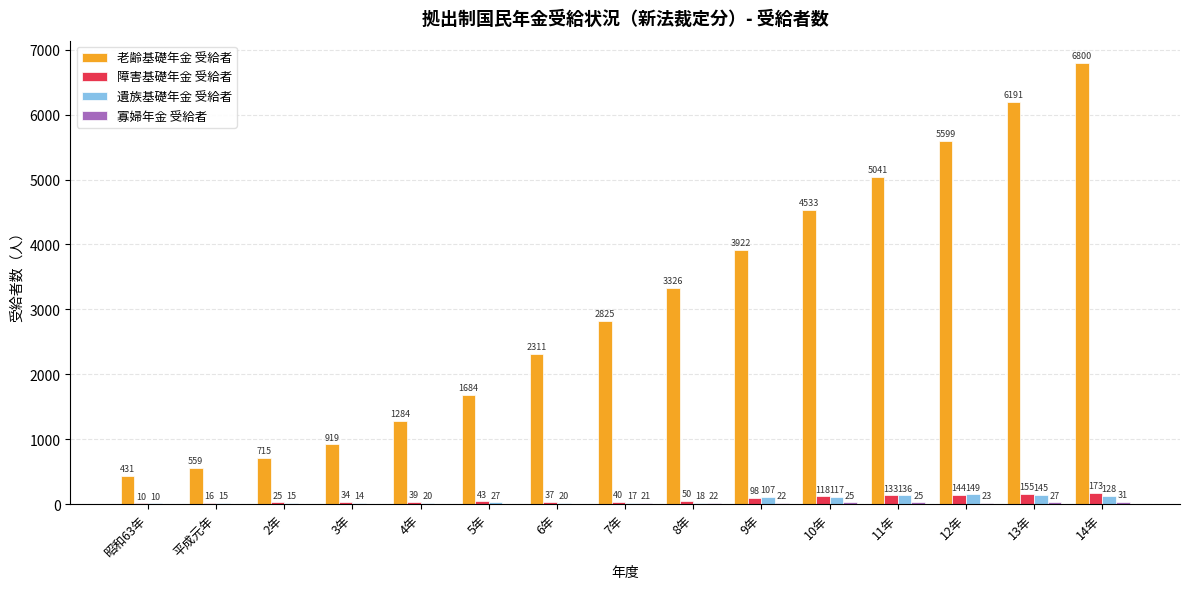

Count the number of categories in the chart.

15